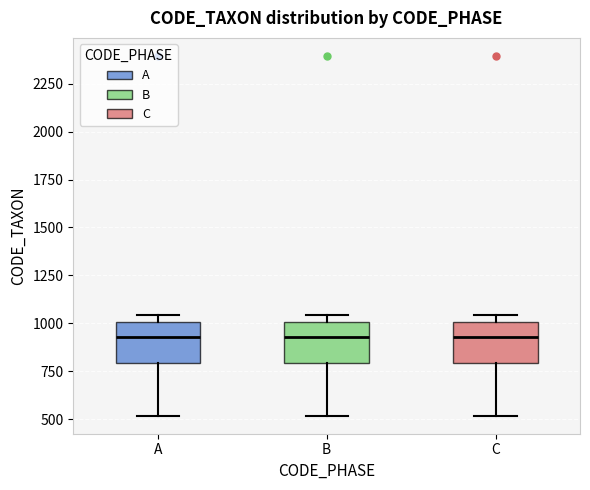

Where is the upper edge of the box for C on the y-axis? The values are not printed on the chart, so give them approximately, as read against the axis.

1000